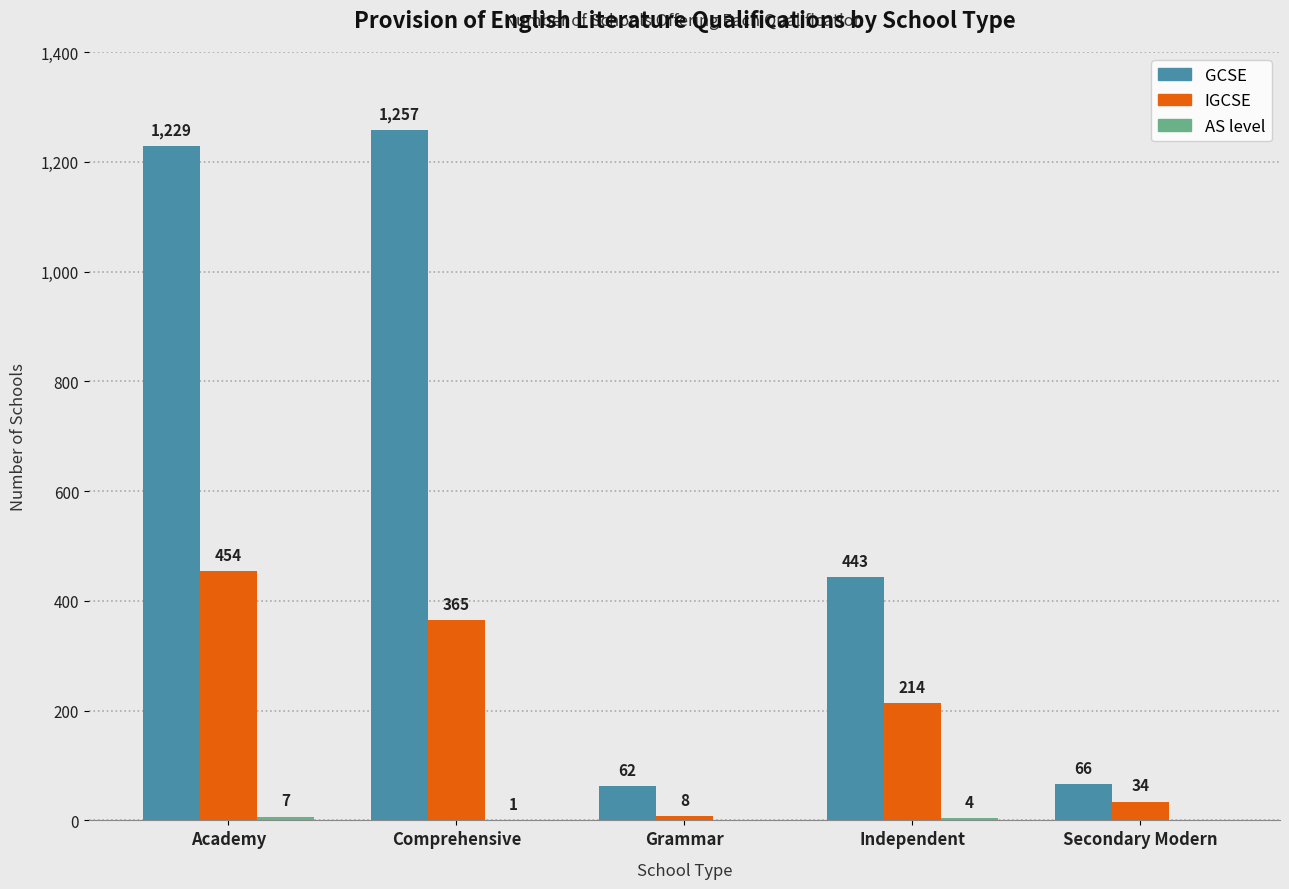

How many distinct data groups are displayed?

3